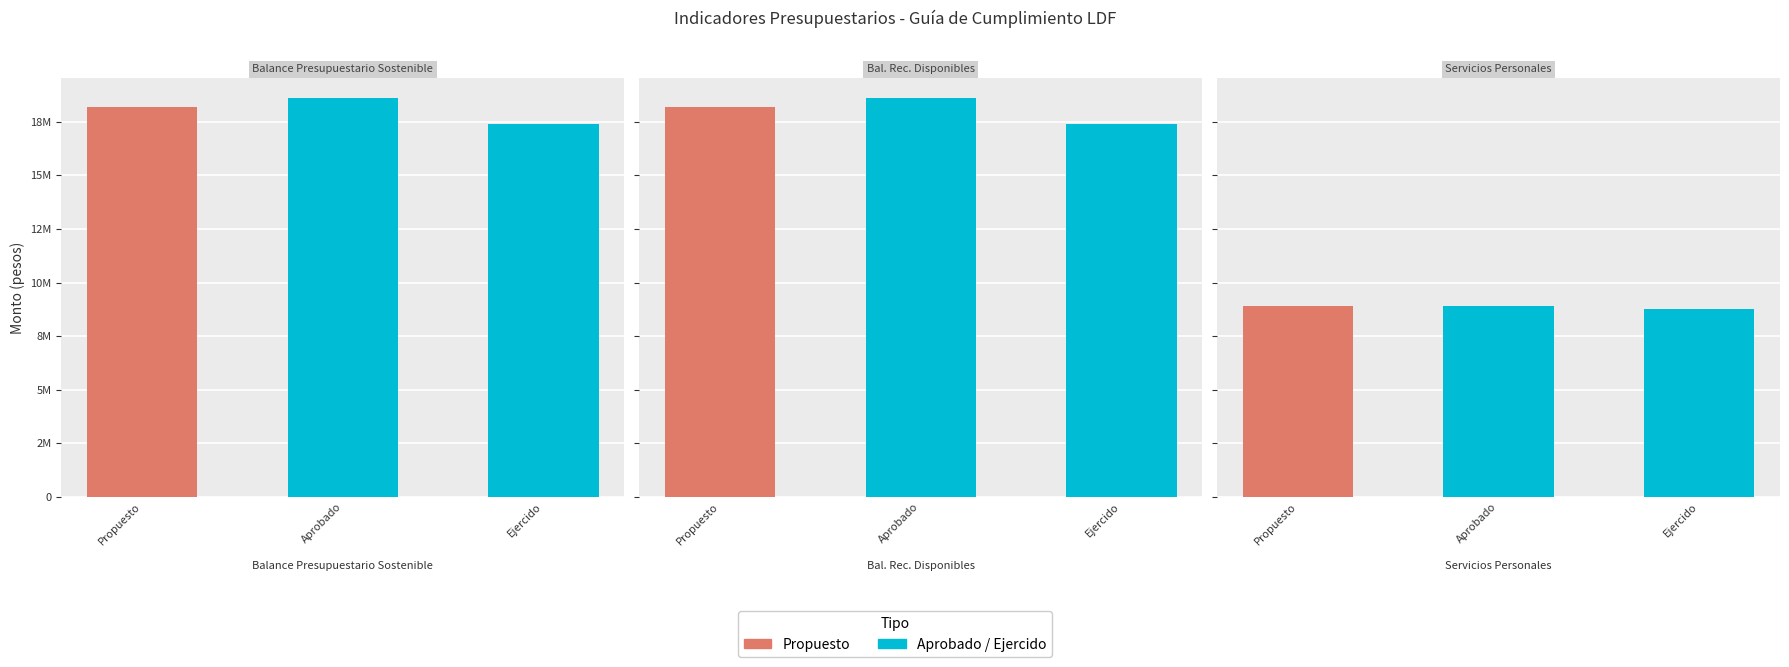

What is the difference between the Aprobado values at Ejercido and Propuesto?

9708603.6